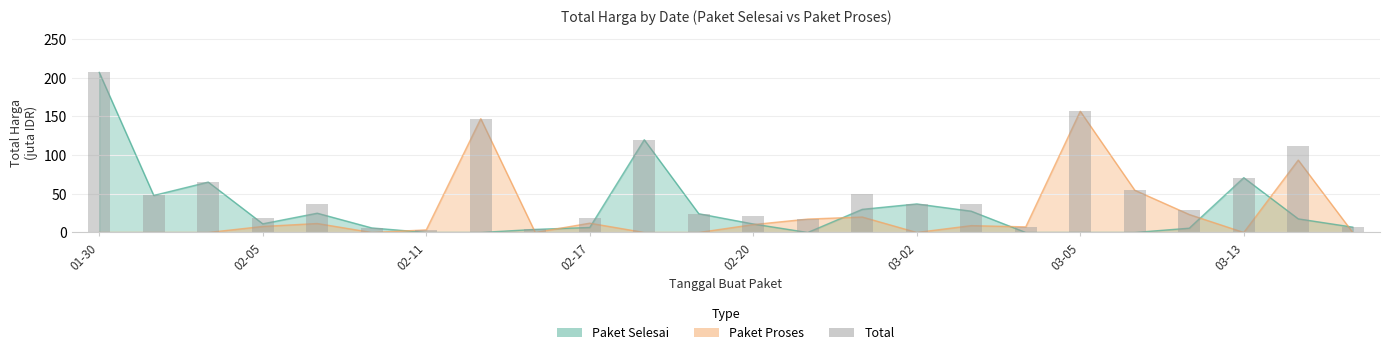

How many values in the Paket Proses series are below 7?

11